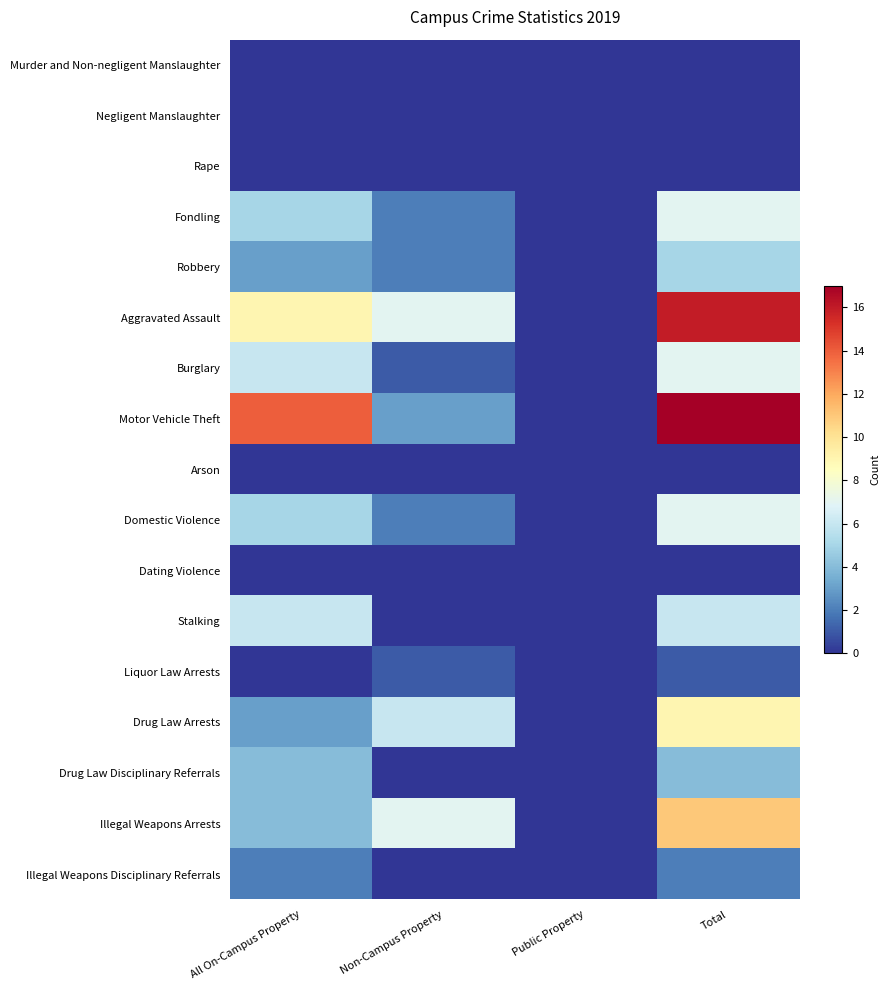

Reading left to right, extract all data points from this chart.

Murder and Non-negligent Manslaughter: All On-Campus Property=0	Non-Campus Property=0	Public Property=0	Total=0
Negligent Manslaughter: All On-Campus Property=0	Non-Campus Property=0	Public Property=0	Total=0
Rape: All On-Campus Property=0	Non-Campus Property=0	Public Property=0	Total=0
Fondling: All On-Campus Property=5	Non-Campus Property=2	Public Property=0	Total=7
Robbery: All On-Campus Property=3	Non-Campus Property=2	Public Property=0	Total=5
Aggravated Assault: All On-Campus Property=9	Non-Campus Property=7	Public Property=0	Total=16
Burglary: All On-Campus Property=6	Non-Campus Property=1	Public Property=0	Total=7
Motor Vehicle Theft: All On-Campus Property=14	Non-Campus Property=3	Public Property=0	Total=17
Arson: All On-Campus Property=0	Non-Campus Property=0	Public Property=0	Total=0
Domestic Violence: All On-Campus Property=5	Non-Campus Property=2	Public Property=0	Total=7
Dating Violence: All On-Campus Property=0	Non-Campus Property=0	Public Property=0	Total=0
Stalking: All On-Campus Property=6	Non-Campus Property=0	Public Property=0	Total=6
Liquor Law Arrests: All On-Campus Property=0	Non-Campus Property=1	Public Property=0	Total=1
Drug Law Arrests: All On-Campus Property=3	Non-Campus Property=6	Public Property=0	Total=9
Drug Law Disciplinary Referrals: All On-Campus Property=4	Non-Campus Property=0	Public Property=0	Total=4
Illegal Weapons Arrests: All On-Campus Property=4	Non-Campus Property=7	Public Property=0	Total=11
Illegal Weapons Disciplinary Referrals: All On-Campus Property=2	Non-Campus Property=0	Public Property=0	Total=2